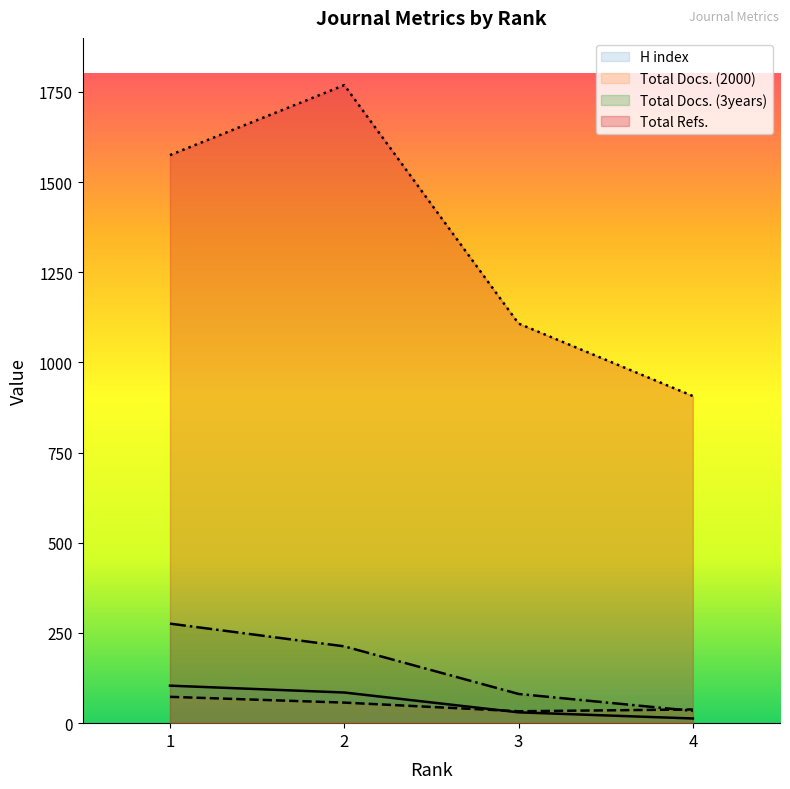

What is the value of the Total Docs. (2000) point at the 1st from the left?

73